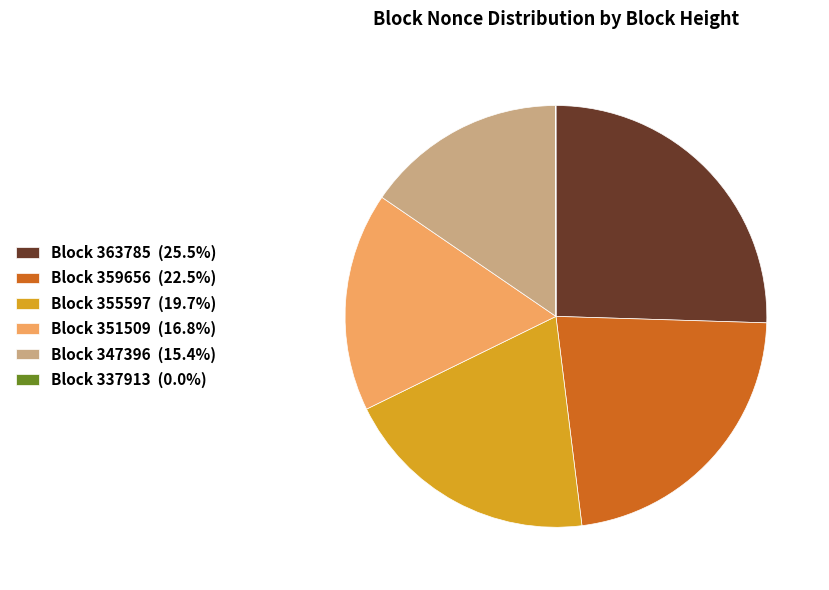

Combined, do Block 359656 (22.5%) and Block 351509 (16.8%) account for over 50%?

No